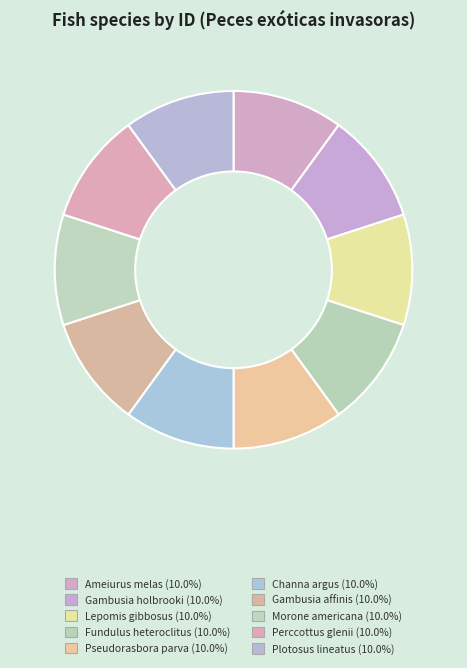

Count the number of slices in the pie.

10